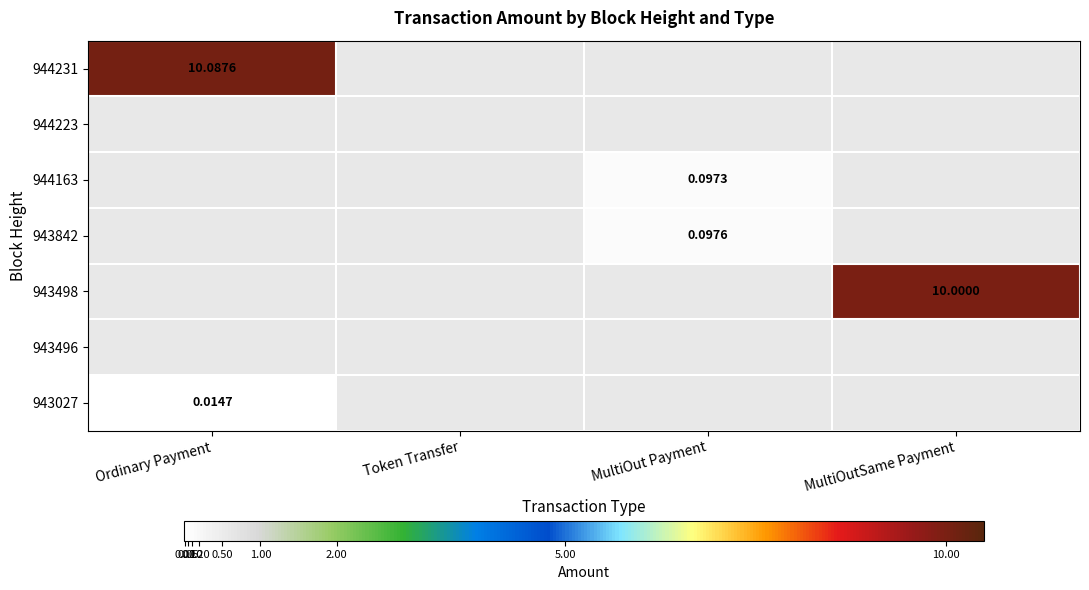

Rank the series by their maximum value, from highest to lowest.

944231, 943498, 943842, 944163, 943027, 944223, 943496